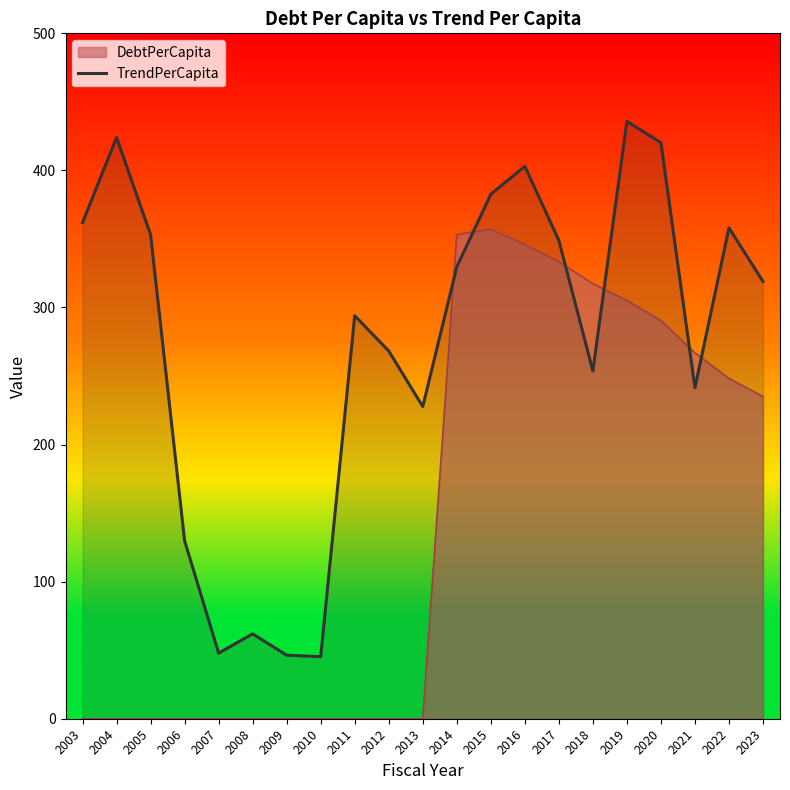

True or false: the data shows 126.1 at 2012.

False